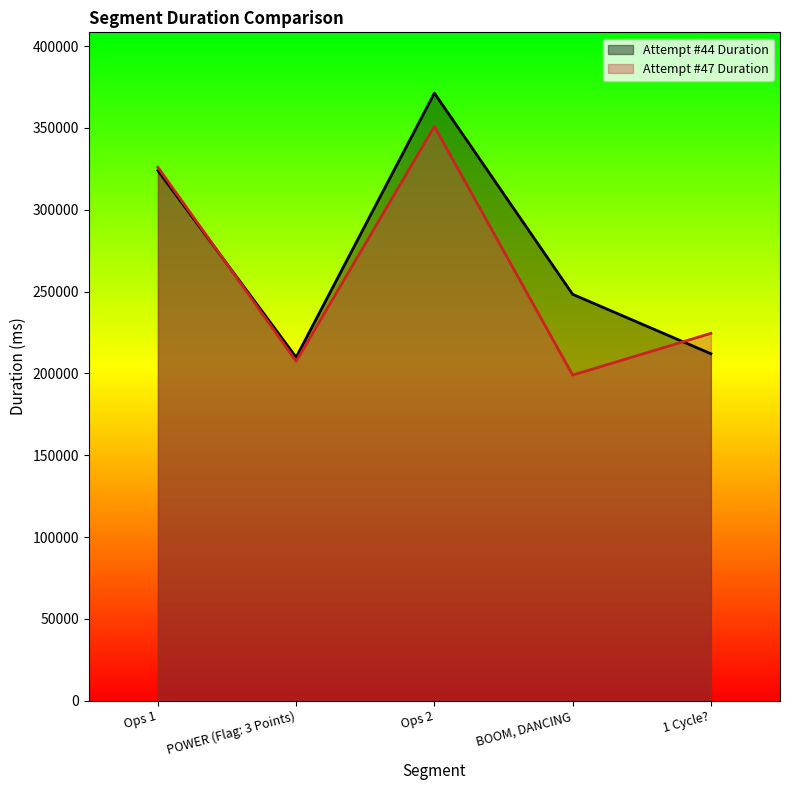

List the labels in order of Attempt #44 Duration value, smallest first.

POWER (Flag: 3 Points), 1 Cycle?, BOOM, DANCING, Ops 1, Ops 2